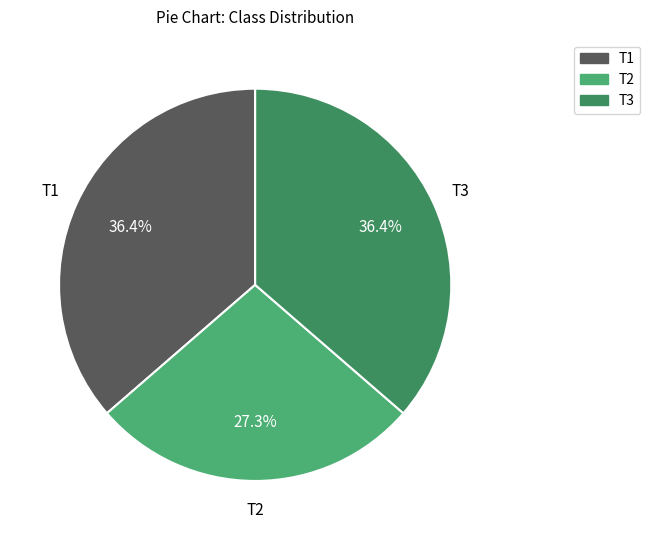

Is there a majority slice in this chart?

No